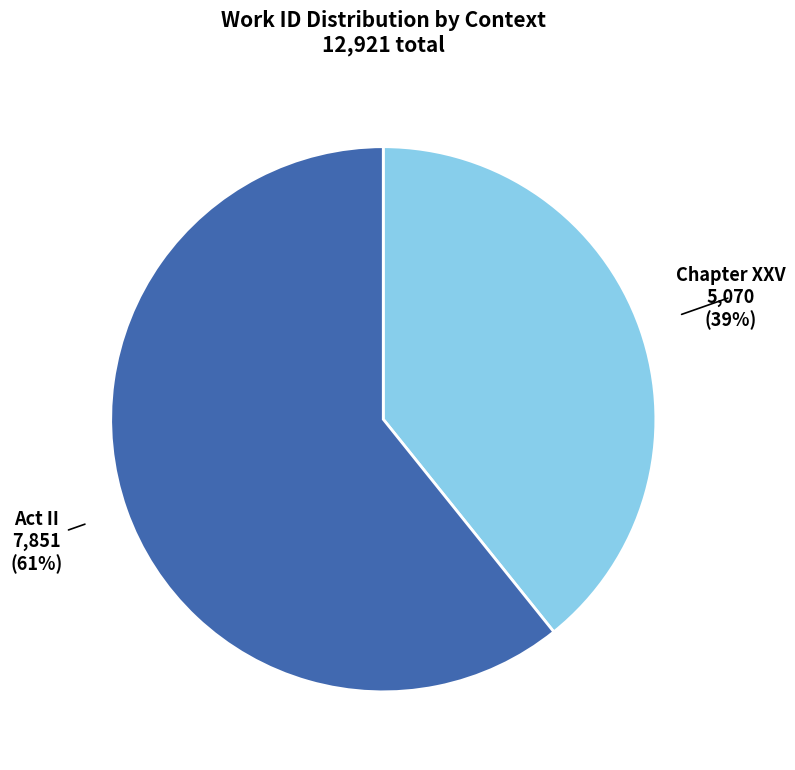

Which category accounts for the majority?

Act II